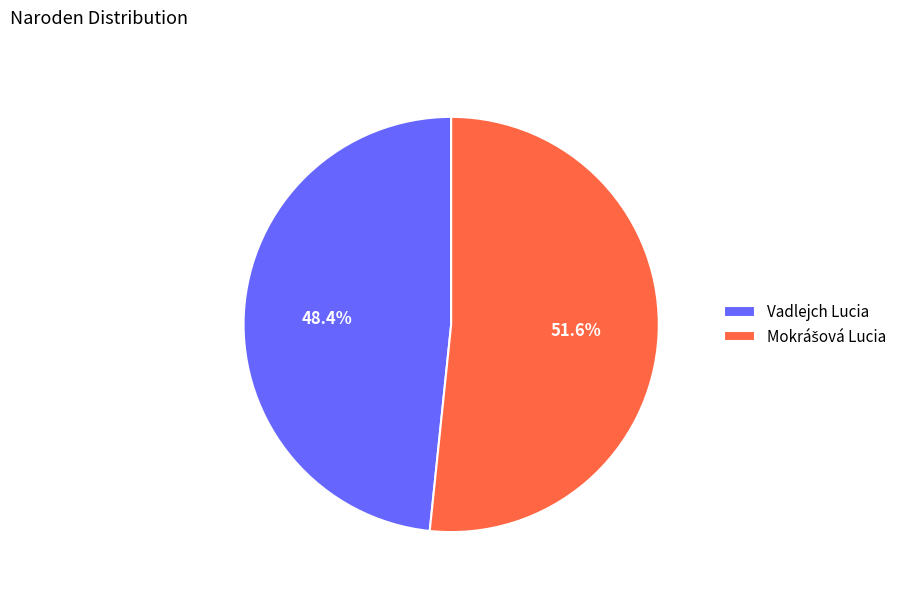

What portion of the pie excludes Vadlejch Lucia?

51.6%